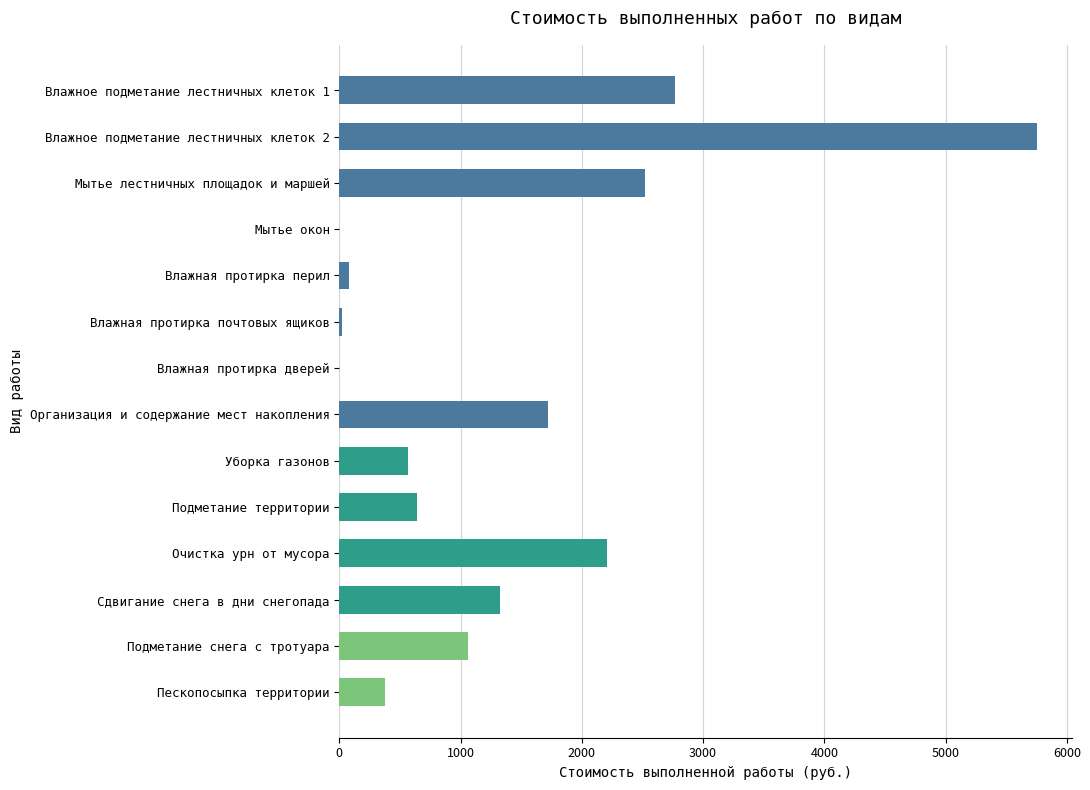

How many data points are above 1058?

7